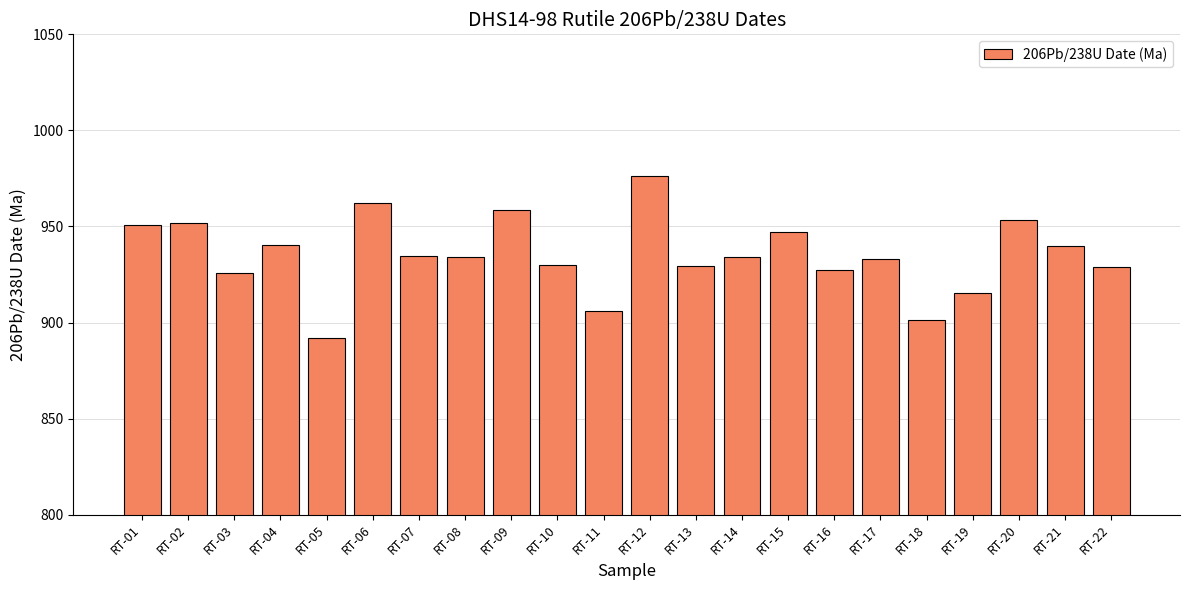

What is the value of the 22nd bar from the left?

928.8